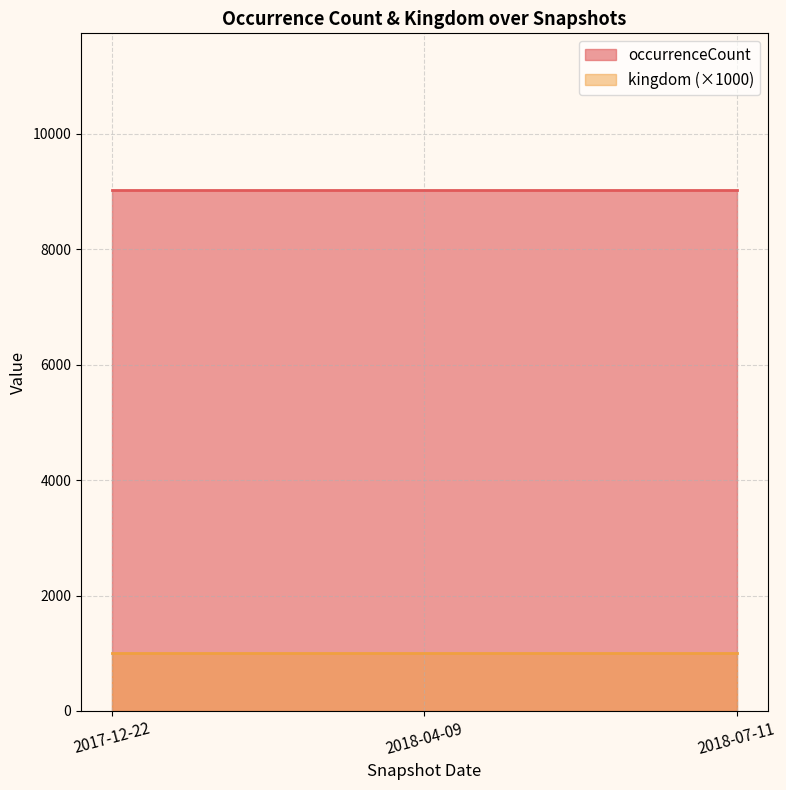

What is the total value across all series at 2018-07-11?

10034